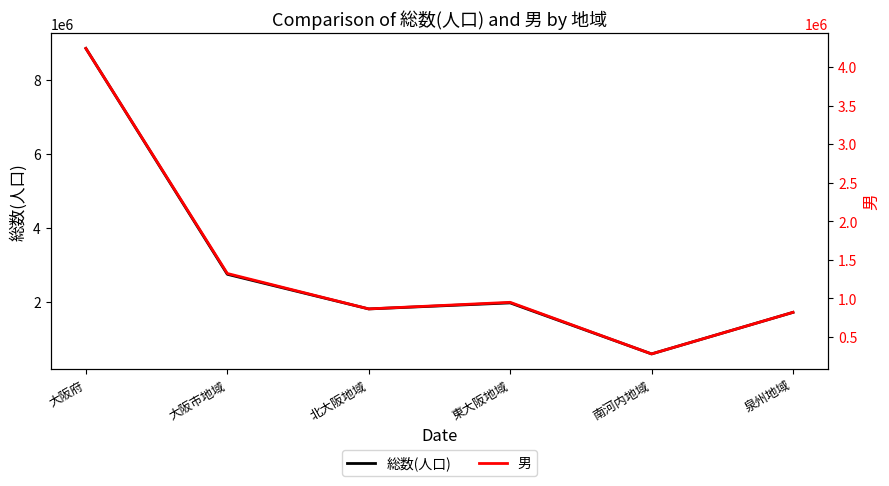

What are all the series names shown in the legend?

総数(人口), 男